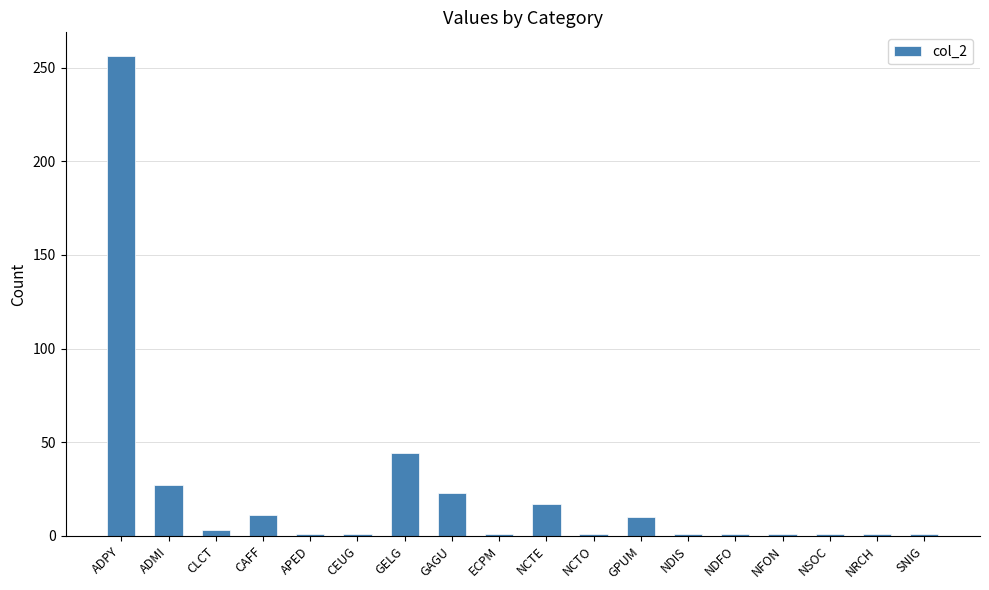

What position from the left is ADMI?

2